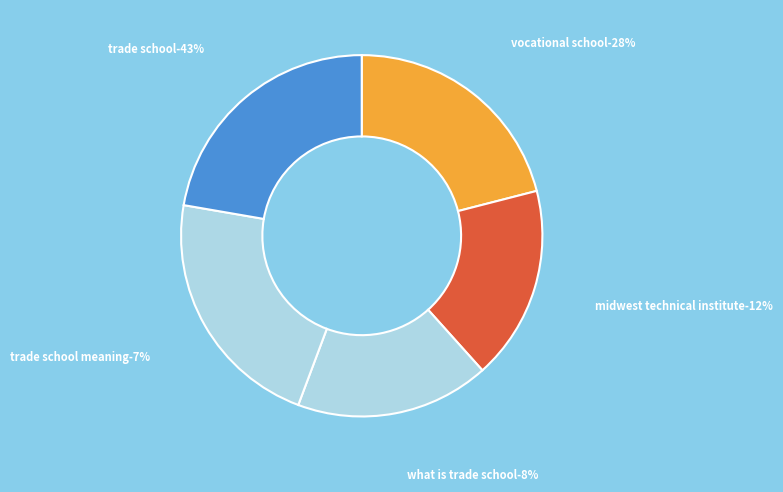

Does 268370 represent more than half of the total?

No